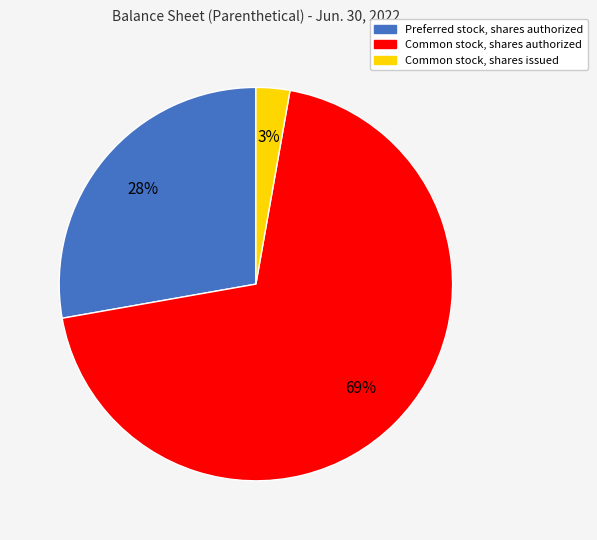

To the nearest percent, what portion does Common stock, shares authorized represent?

69%